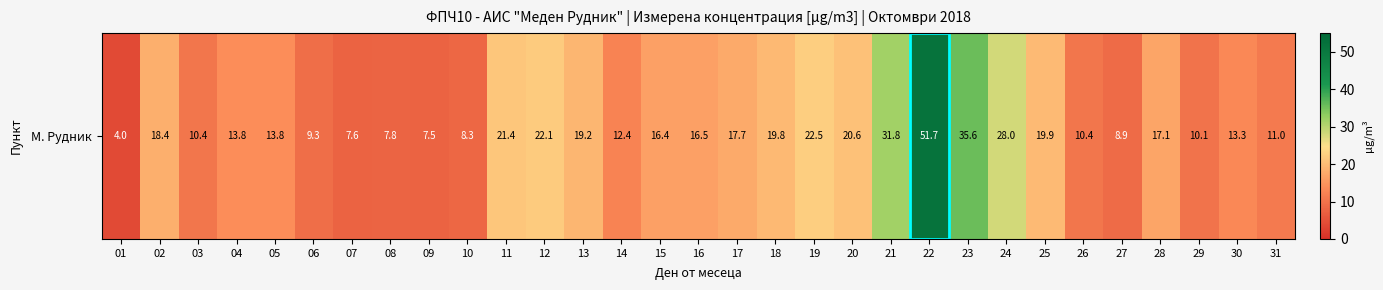

How many categories are shown in the chart?

31